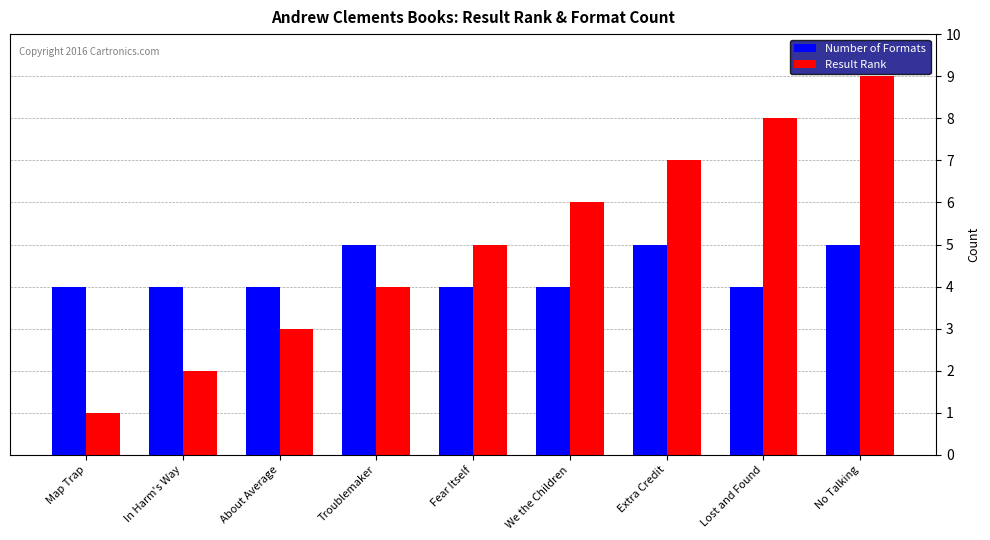

List the series in order of their peak value, highest first.

Result Rank, Number of Formats